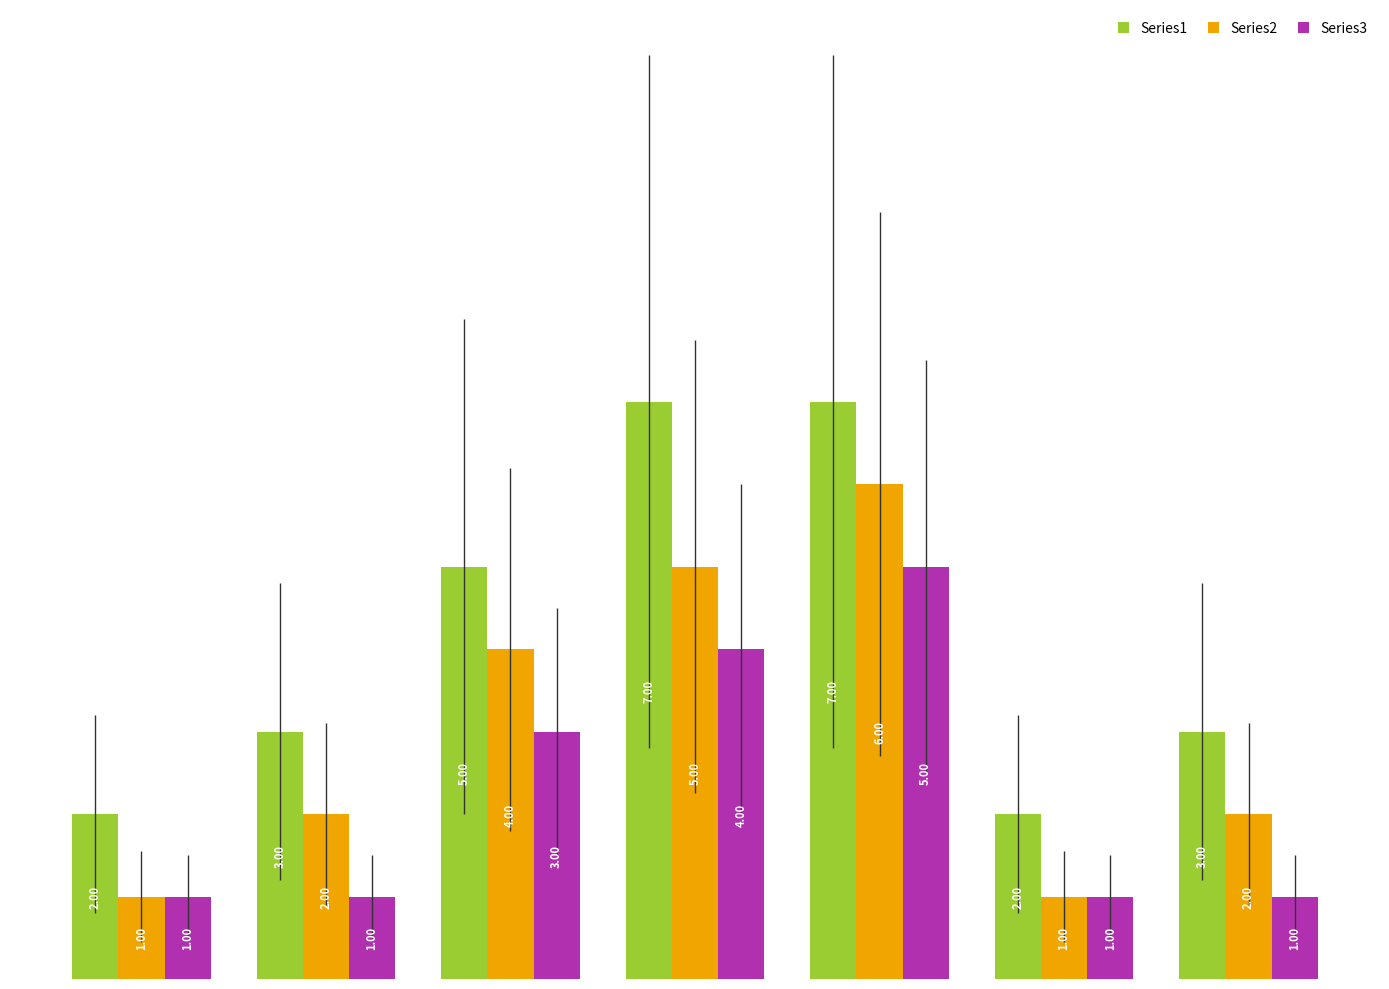

What are all the series names shown in the legend?

Series1, Series2, Series3